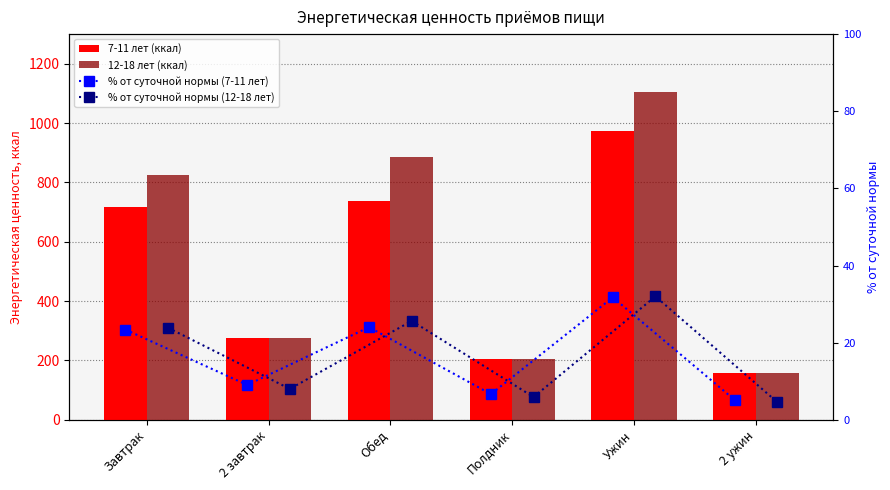

What is the sum of all 7-11 лет (ккал) values?

3065.0